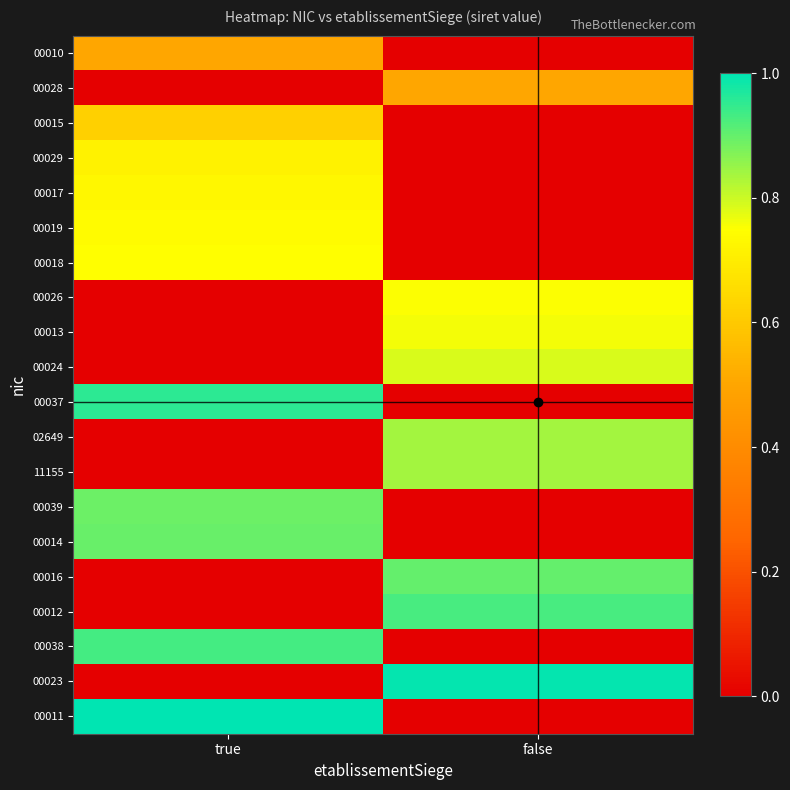

At which category is the sum across all series the highest?

true